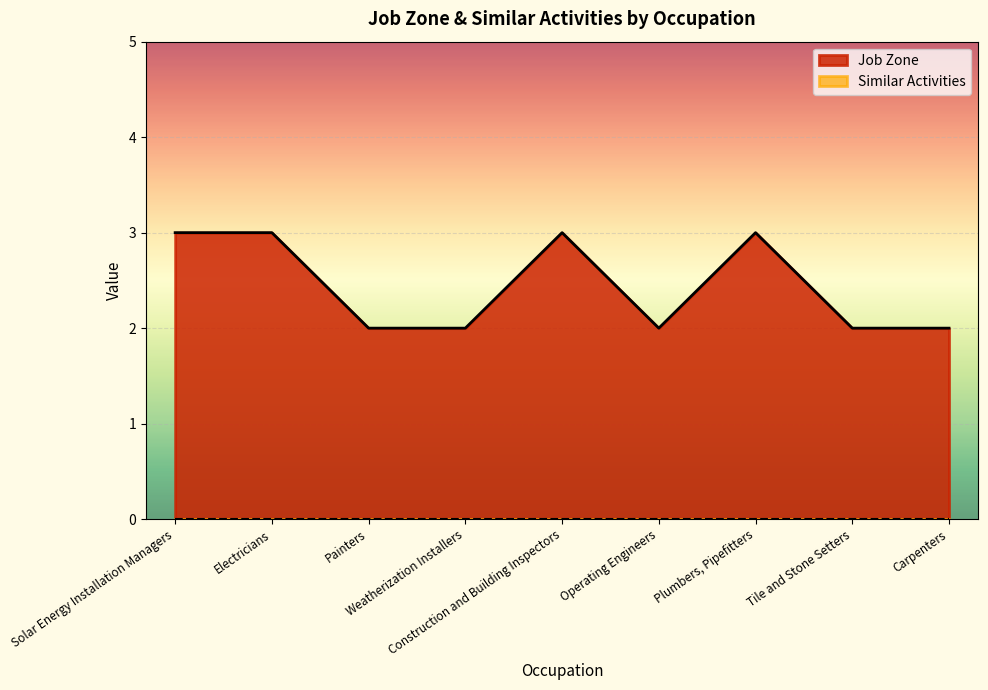

What is the value of the 9th point from the left?

2